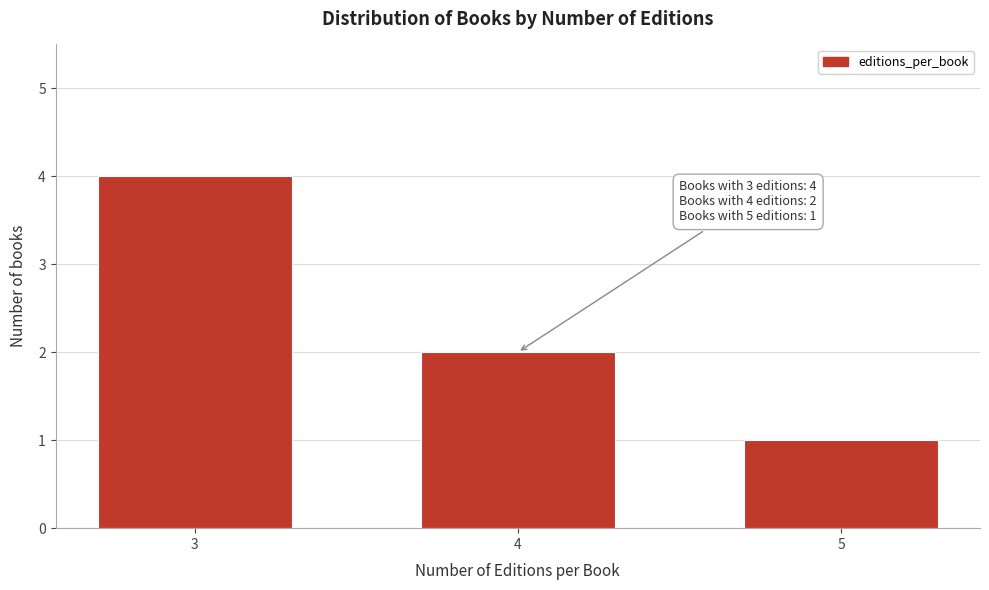

Reading left to right, what are all the values shown in this chart?

4	2	1